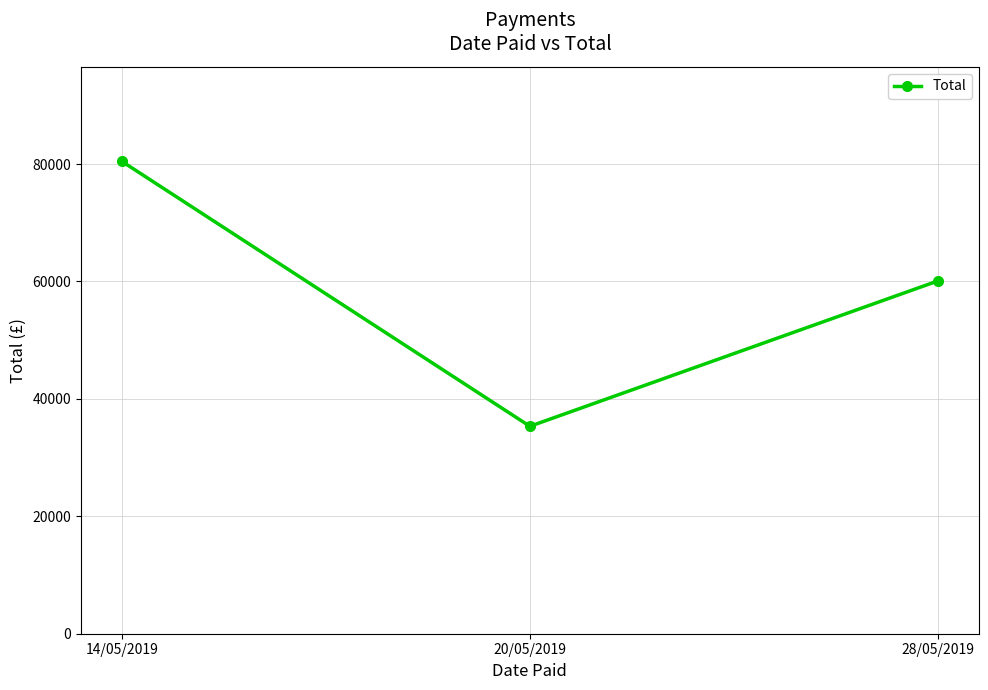

At which label does the data first exceed 60092?

14/05/2019